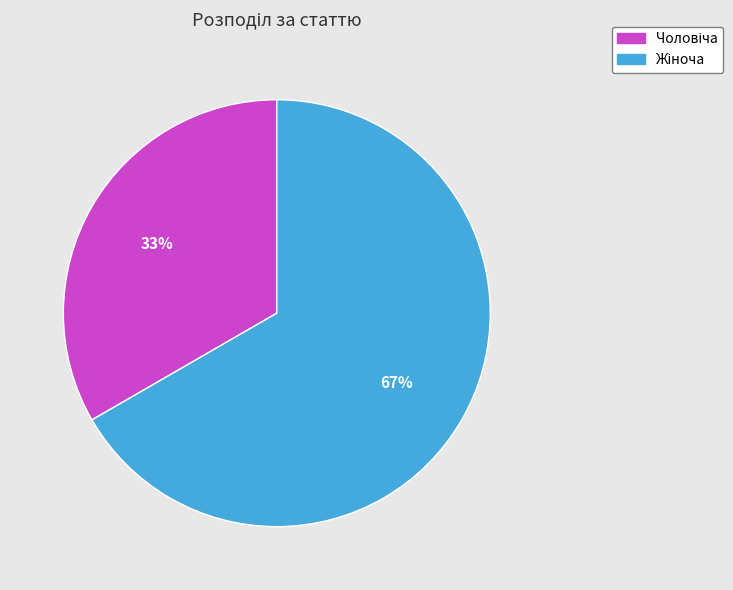

Is there any slice that represents more than half of the pie?

Yes